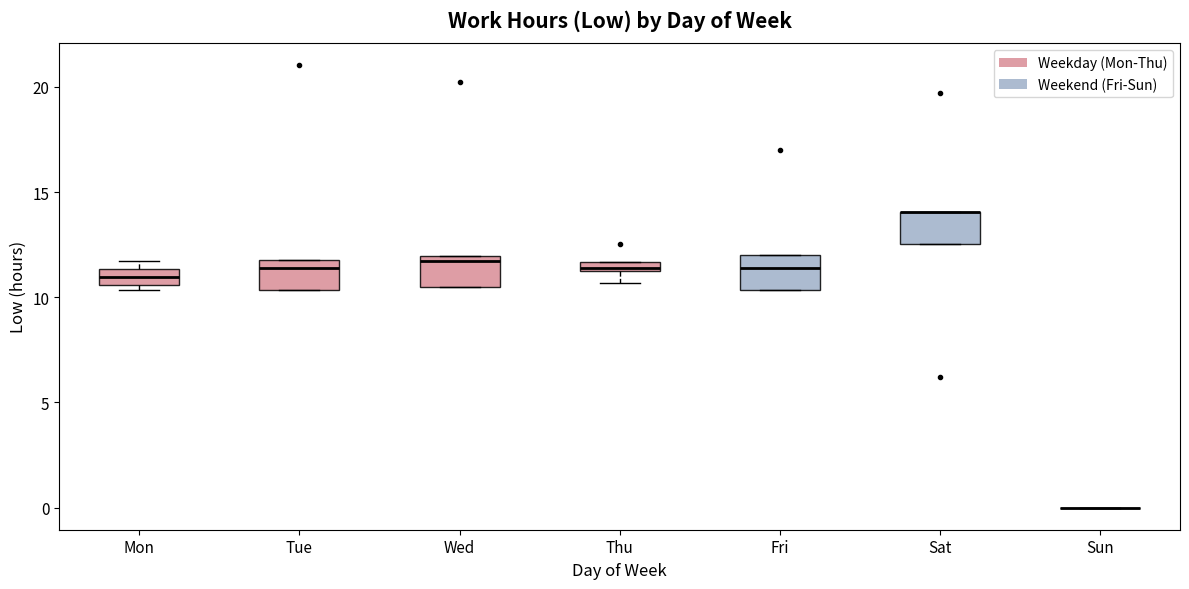

Where is the upper edge of the box for Fri on the y-axis? The values are not printed on the chart, so give them approximately, as read against the axis.

12.0